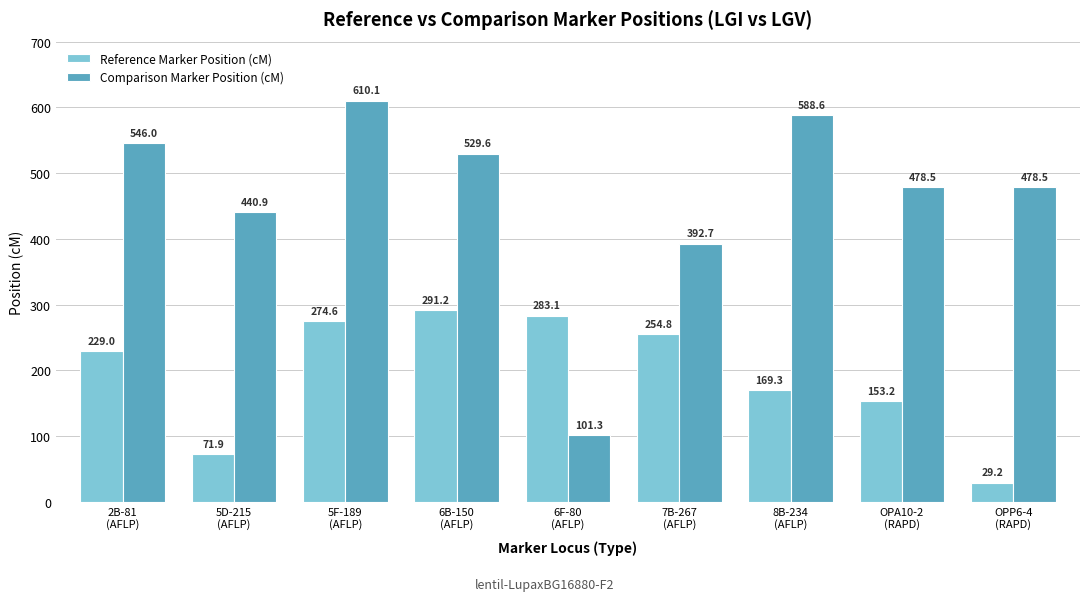

Is it true that Comparison Marker Position (cM) equals 361.7 at 6B-150
(AFLP)?

False